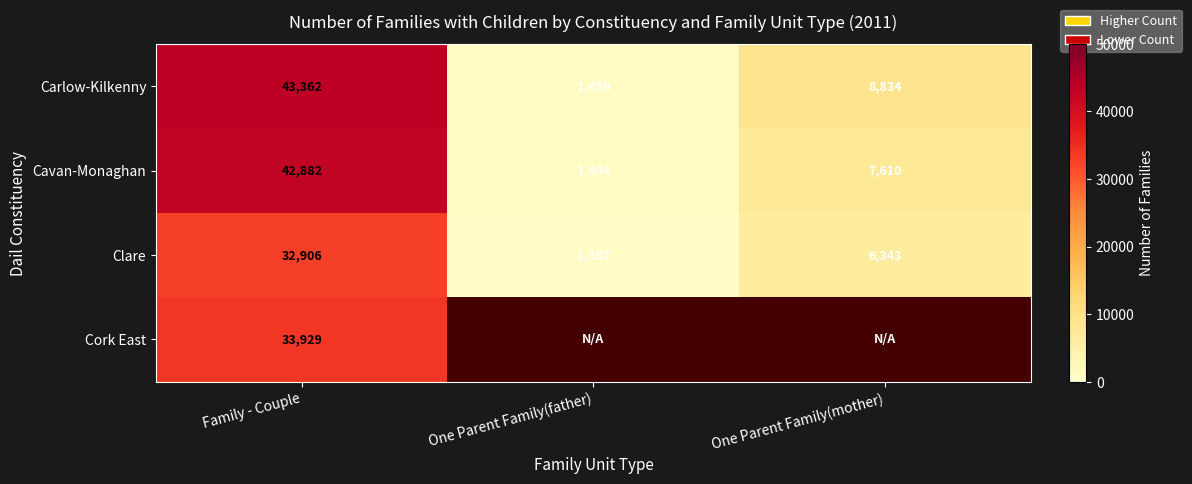

How many data points does each series have?

3